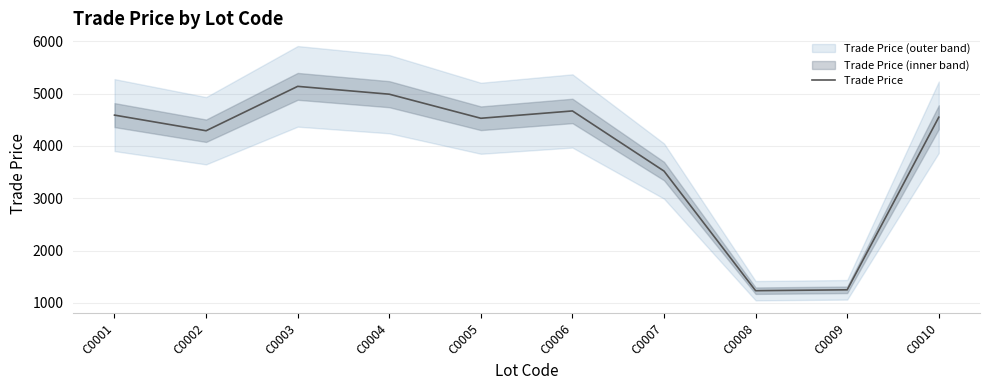

Rank the categories by value from highest to lowest.

C0003, C0004, C0006, C0001, C0010, C0005, C0002, C0007, C0009, C0008